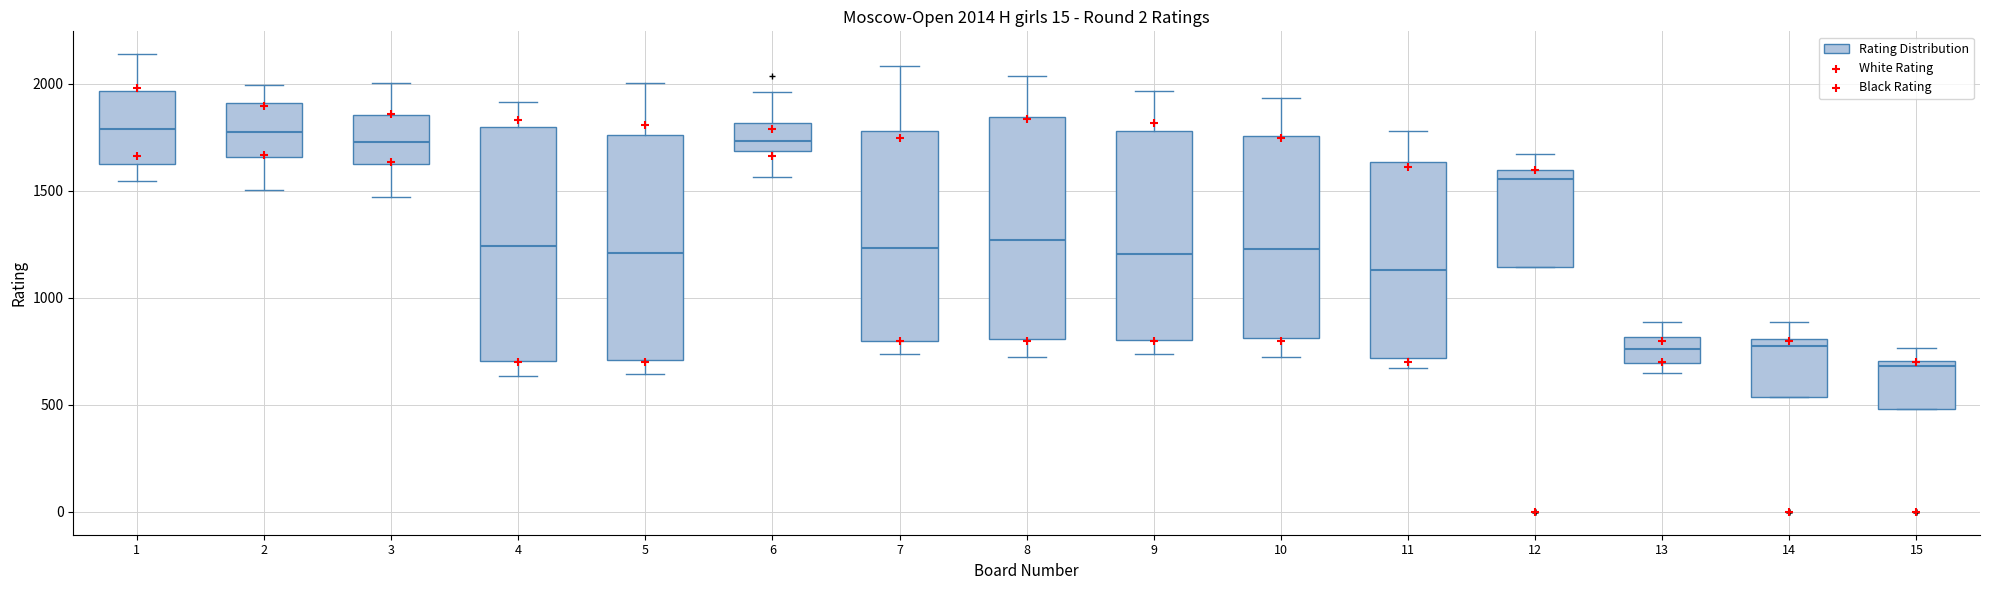

Which box has the lowest median line?

15